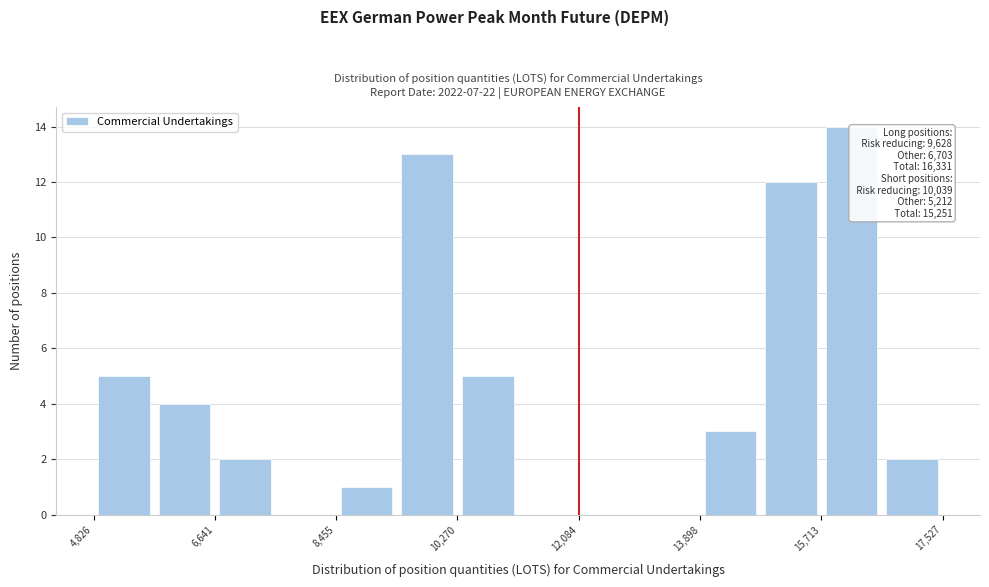

Over which range of the x-axis is the bar tallest?

15800 to 16600